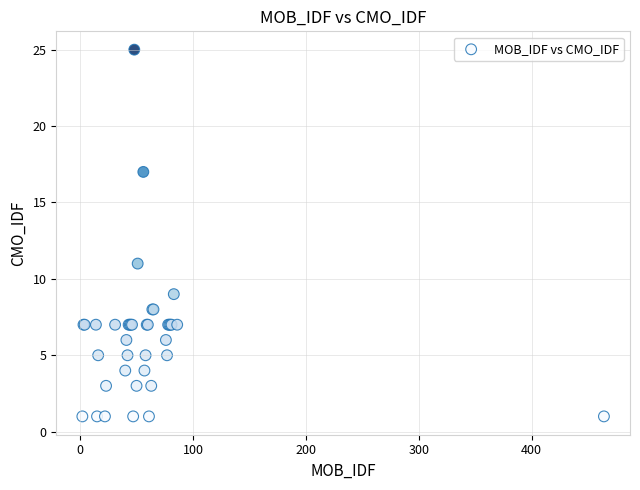

What Y value in the scatter plot is closest to 13?

11